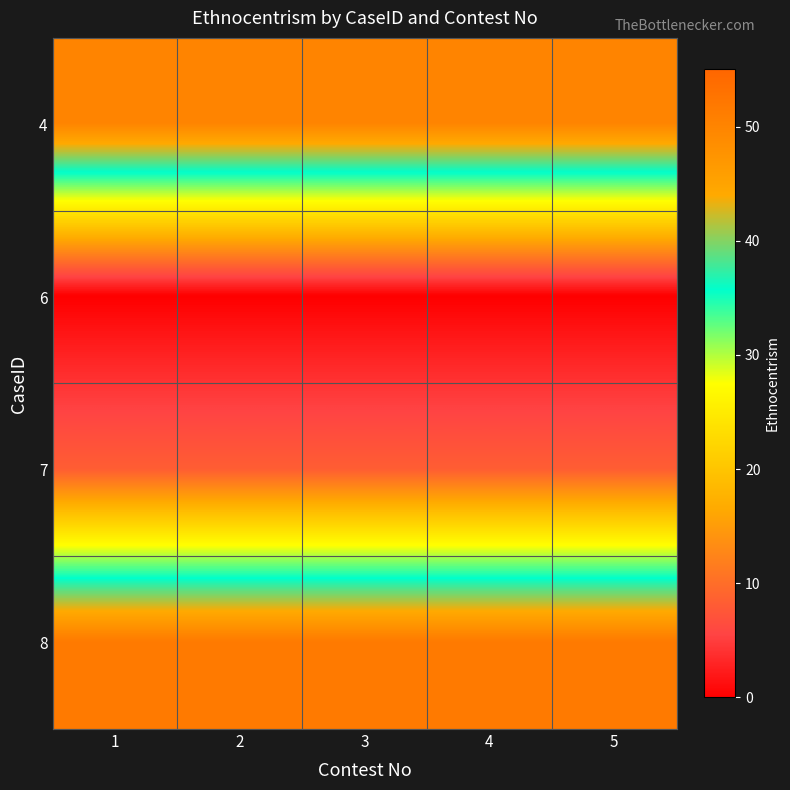

Which has a higher value, 1 or 5?

1